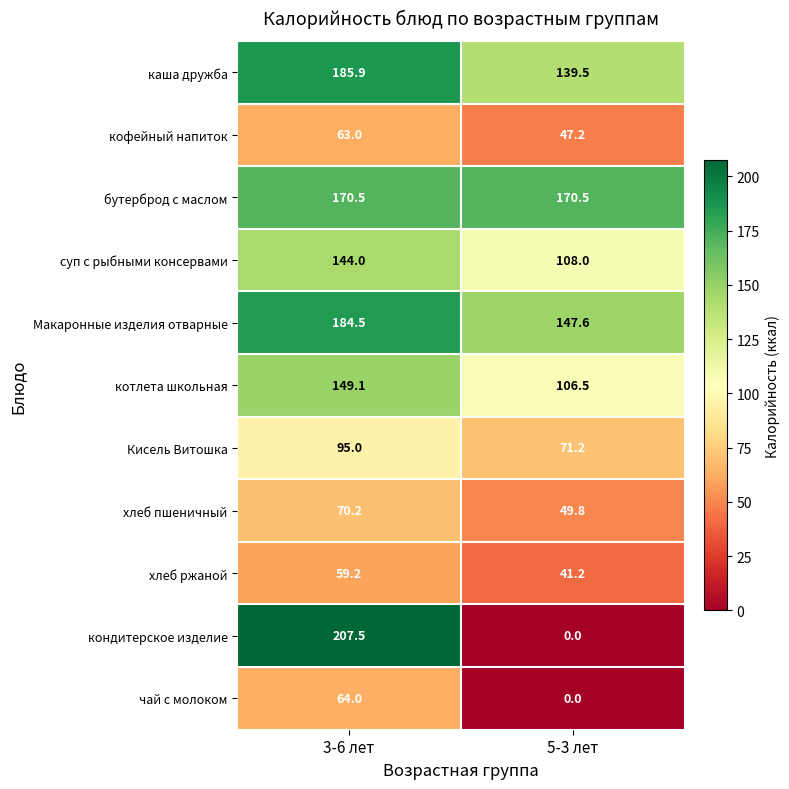

What is the maximum value shown in the chart?

207.5